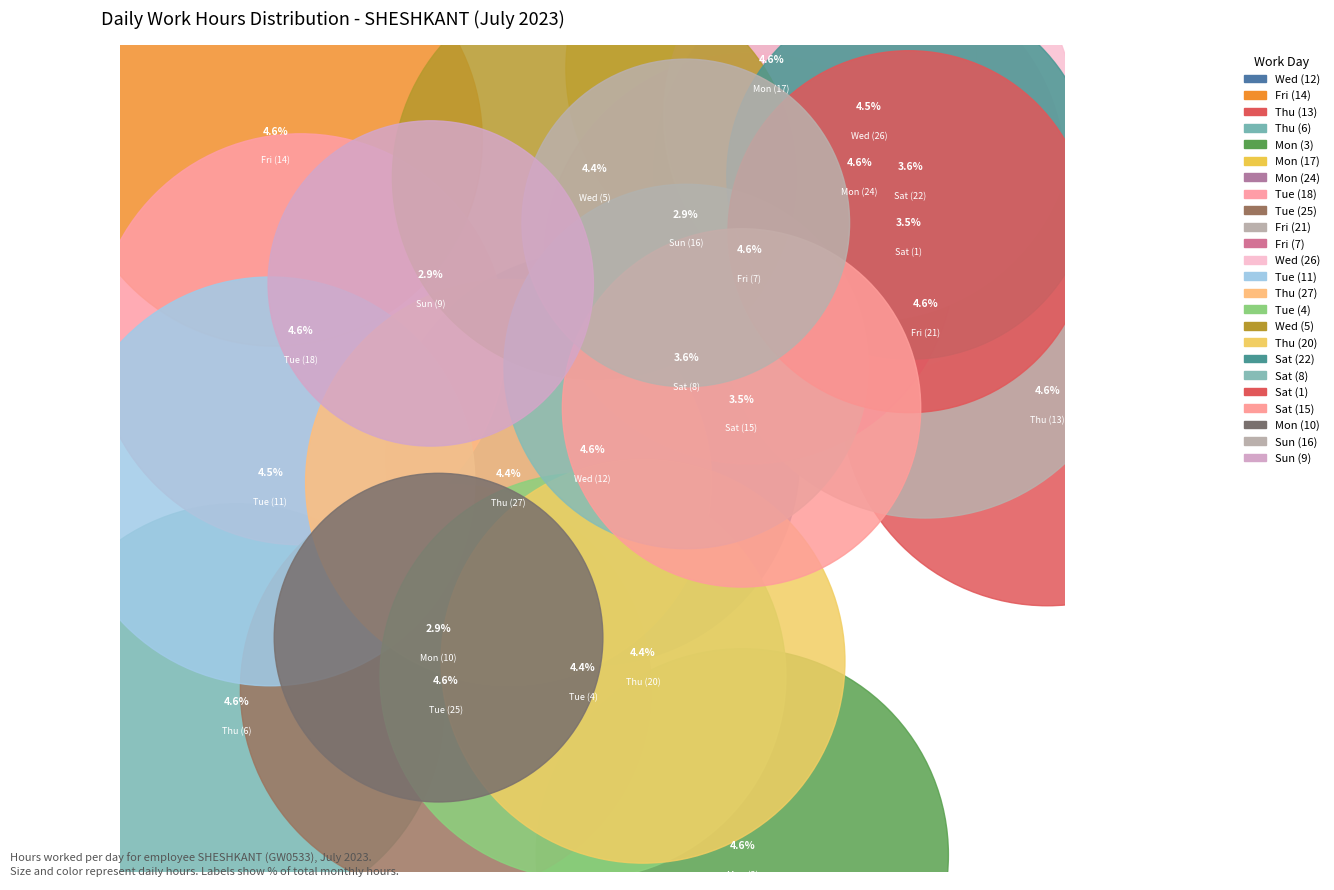

What portion of the pie excludes Mon (3)?

95.4%